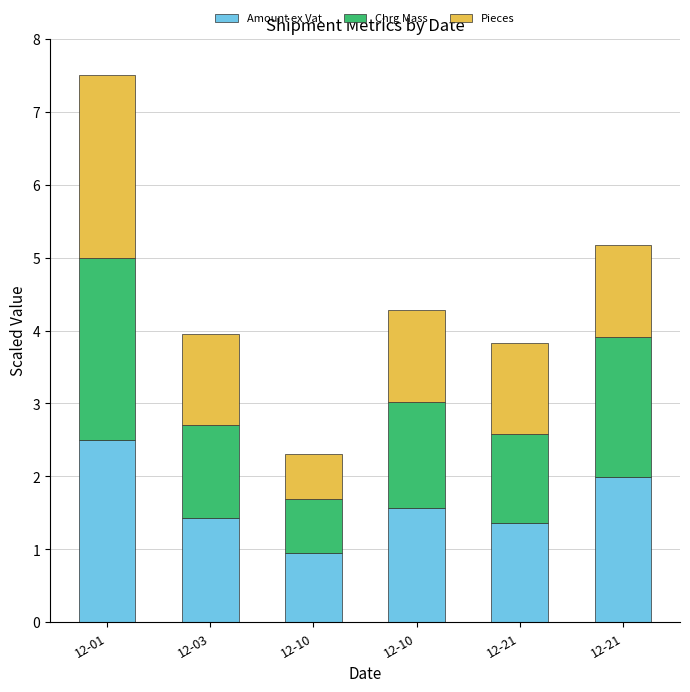

Is it true that Amount ex Vat equals 2.1 at 12-10?

False